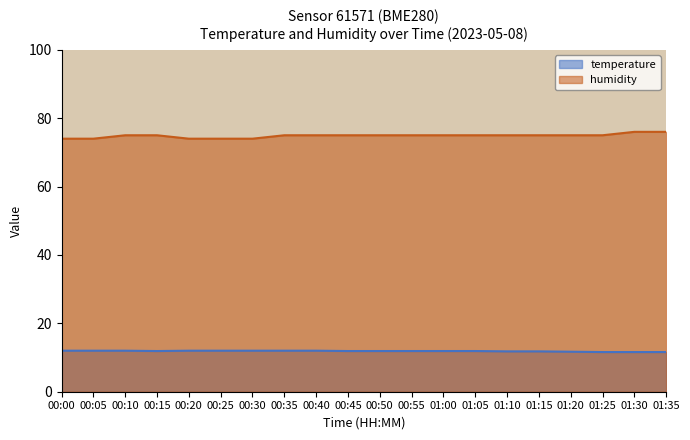

What is the label of the 17th point from the left?

01:20